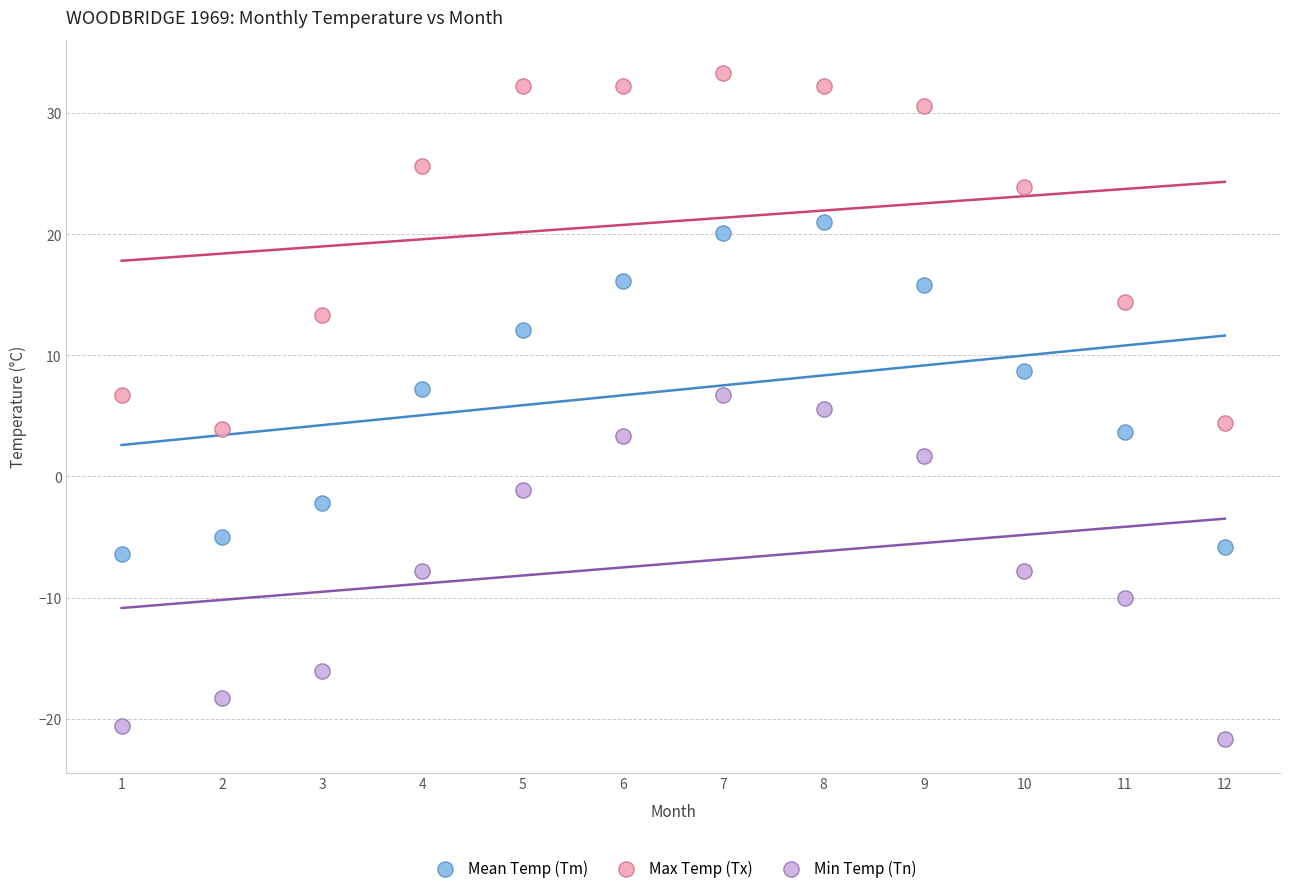

Across all data points, what is the range of X values (max minus min)?

11.0